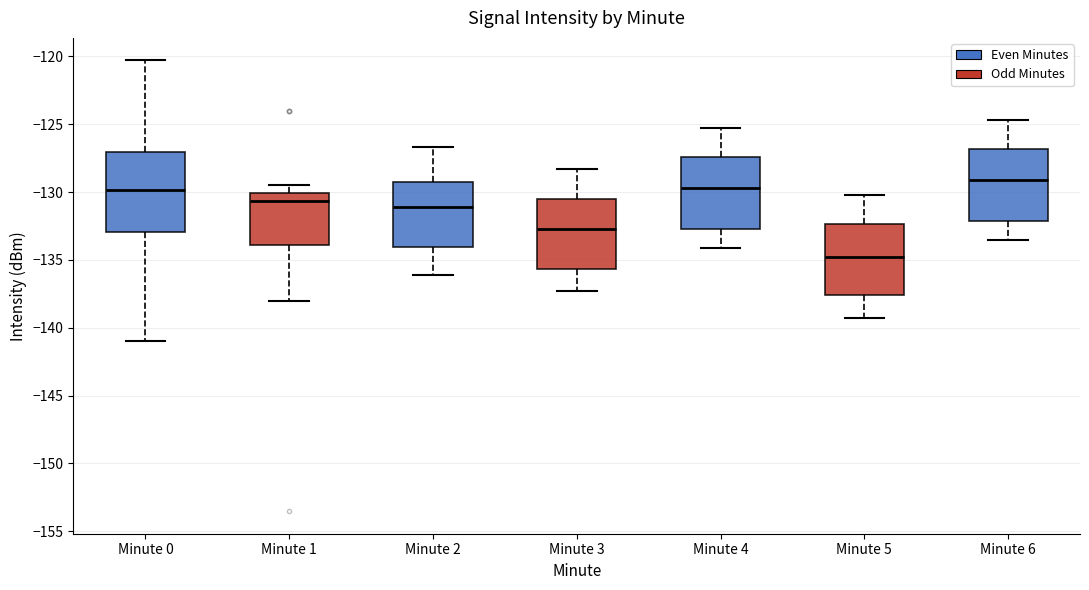

Reading left to right, transcribe this box plot: for each box, give where its median line is, the range the box spans, and where its two whiskers end, as read against the y-axis. The values are not printed on the chart, so give them approximately, as read against the axis.

Minute 0: median -130.0, box -133.0 to -127.0, whiskers -141.0 to -120.5
Minute 1: median -130.5, box -134.0 to -130.0, whiskers -138.0 to -129.5
Minute 2: median -131.0, box -134.0 to -129.5, whiskers -136.0 to -126.5
Minute 3: median -132.5, box -135.5 to -130.5, whiskers -137.5 to -128.5
Minute 4: median -129.5, box -132.5 to -127.5, whiskers -134.0 to -125.5
Minute 5: median -134.5, box -137.5 to -132.5, whiskers -139.5 to -130.0
Minute 6: median -129.0, box -132.0 to -127.0, whiskers -133.5 to -124.5